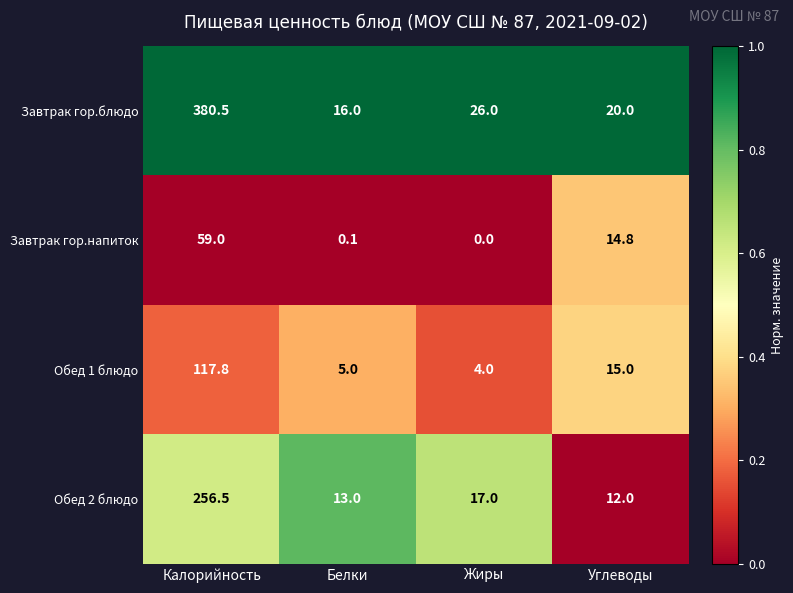

At how many categories does at least one series exceed 0?

4